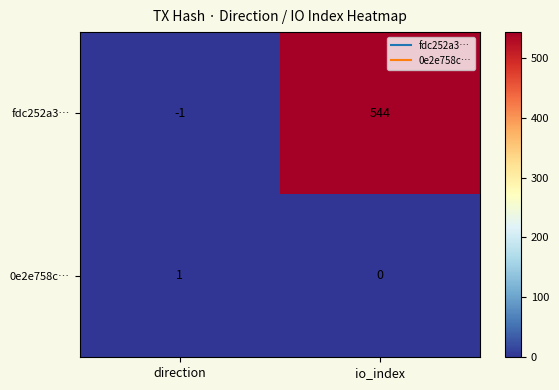

At direction, list the series in order from largest to smallest.

0e2e758c…, fdc252a3…